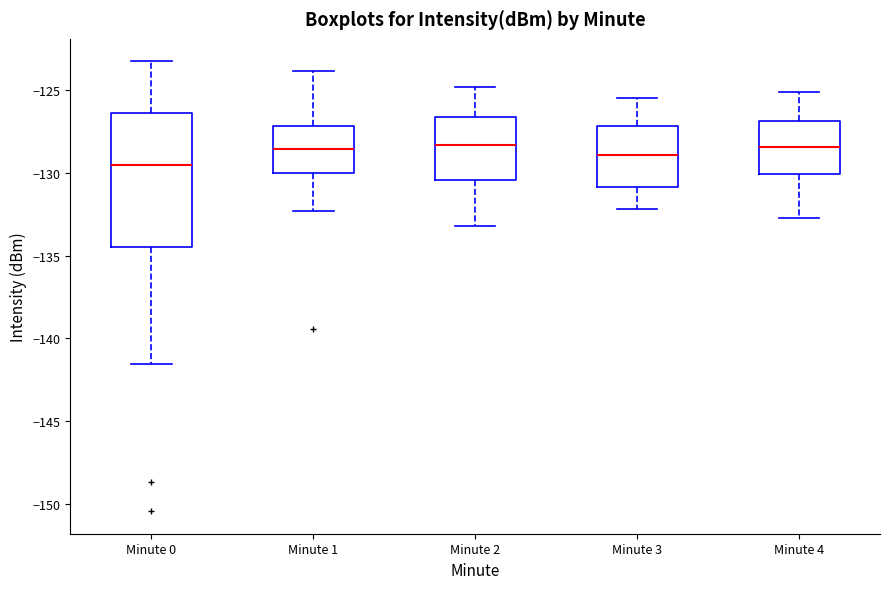

Which box's median line is the lowest?

Minute 0